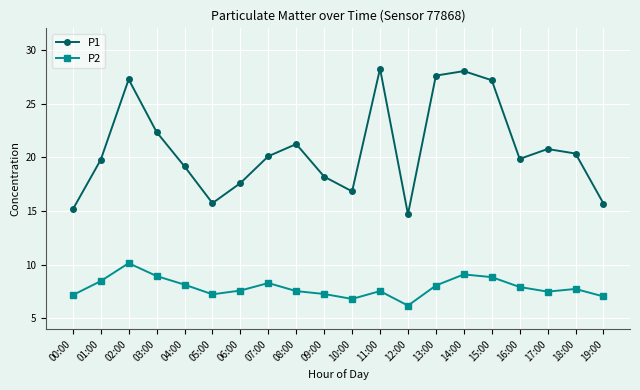

Is it true that P1 equals 28.0 at 14:00?

True